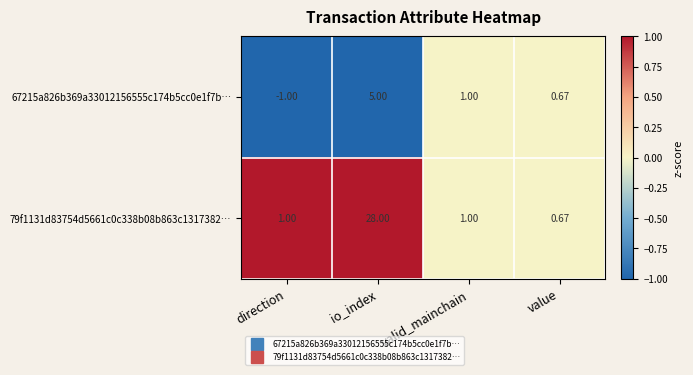

Between direction and value, which series saw the biggest shift?

67215a826b369a33012156555c174b5cc0e1f7b…